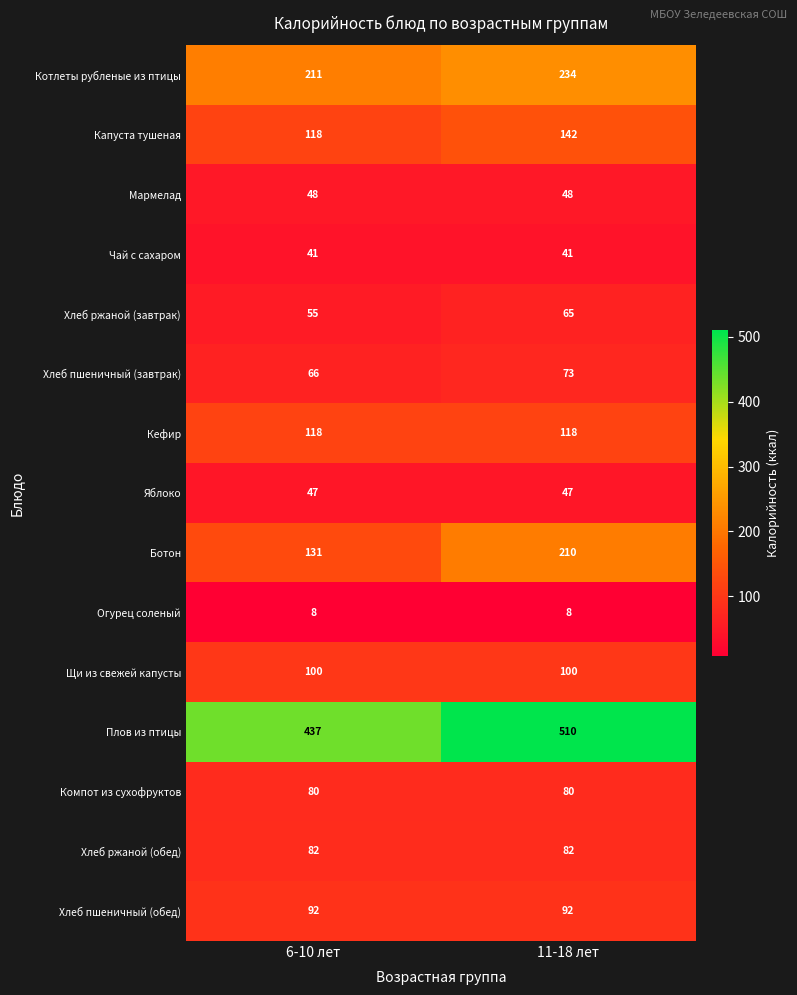

At which label is Капуста тушеная closest to 130?

6-10 лет